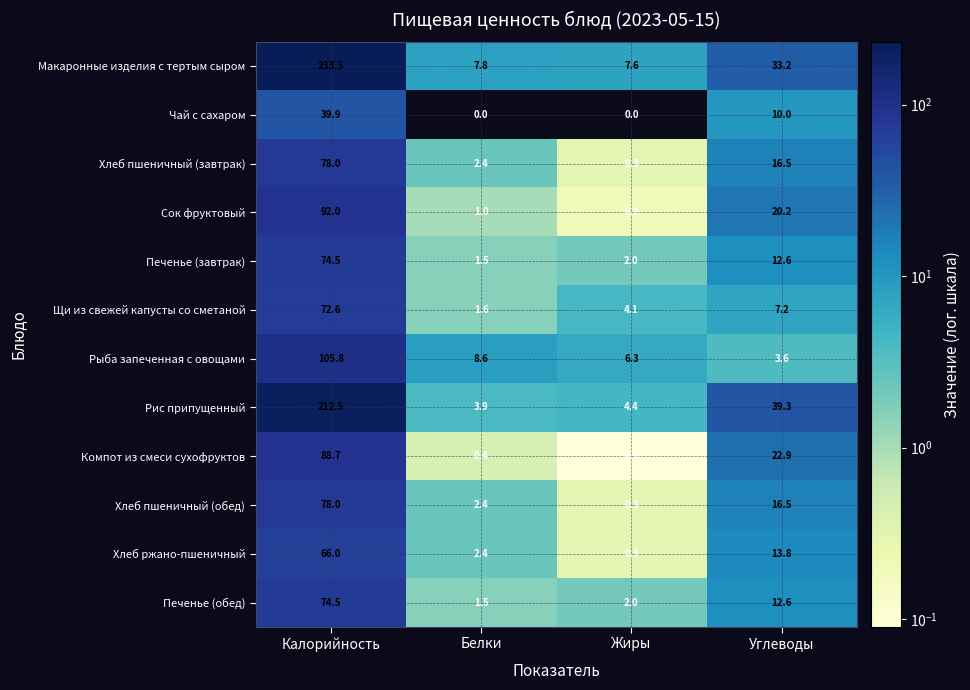

What is the difference between the maximum and minimum values in the Печенье (завтрак) series?

73.0